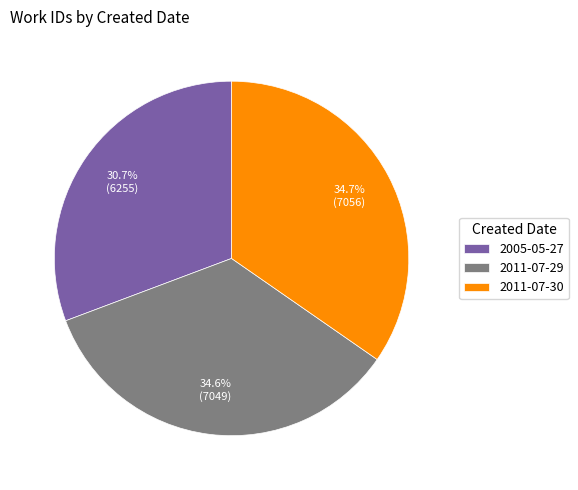

Count the number of slices in the pie.

3